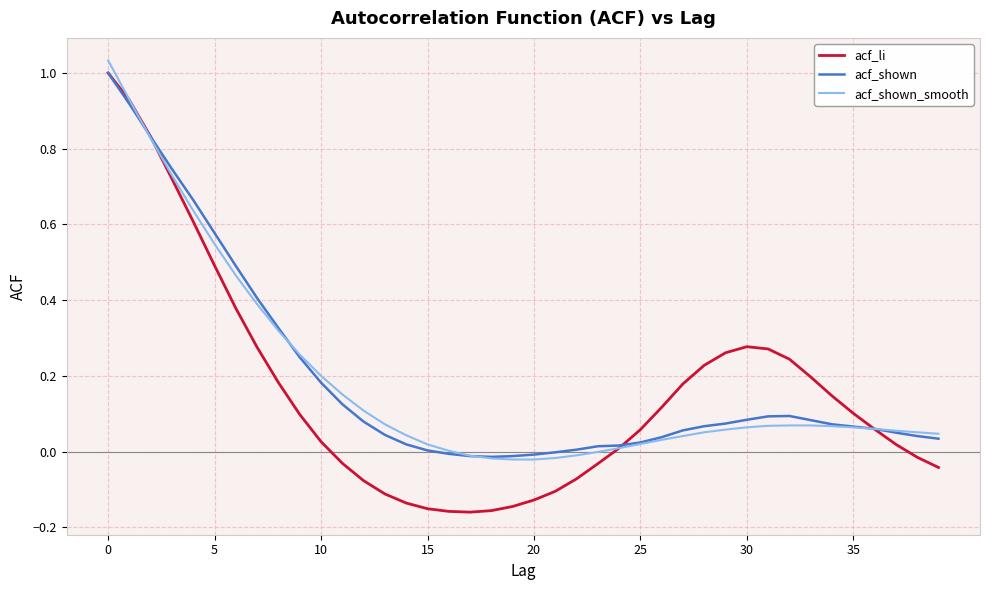

Which series has the widest spread of values?

acf_li